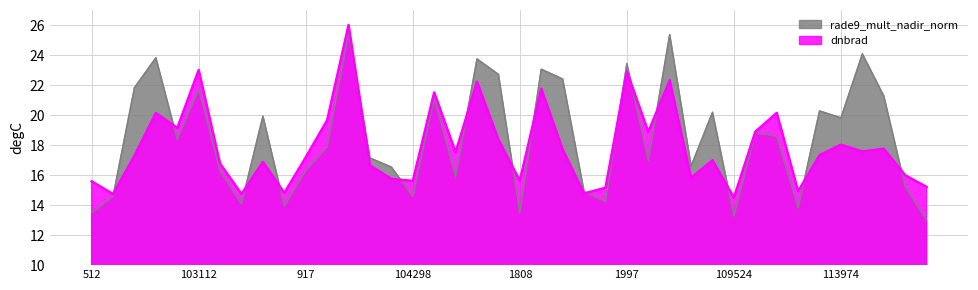

What is the greatest value displayed?

26.0